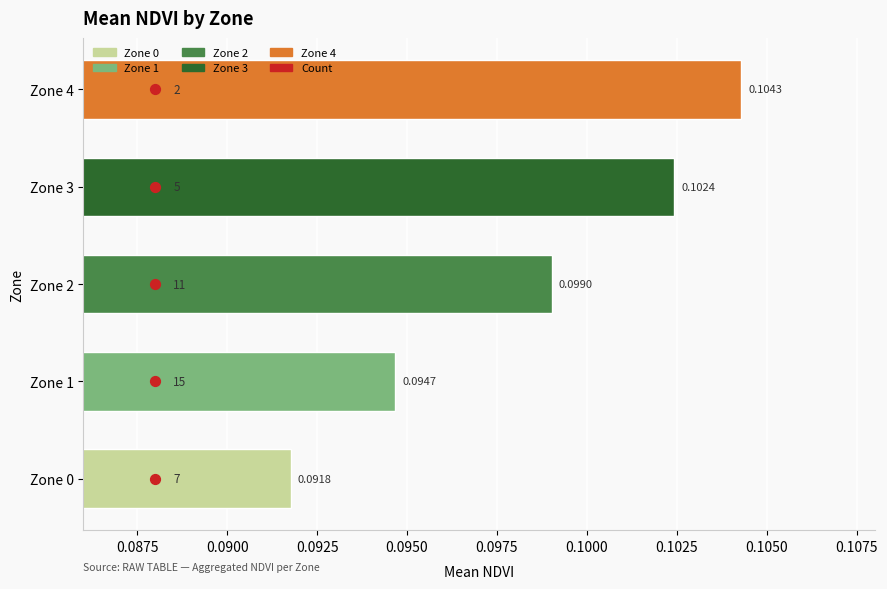

Between Zone 2 and Zone 3, which is larger?

Zone 3